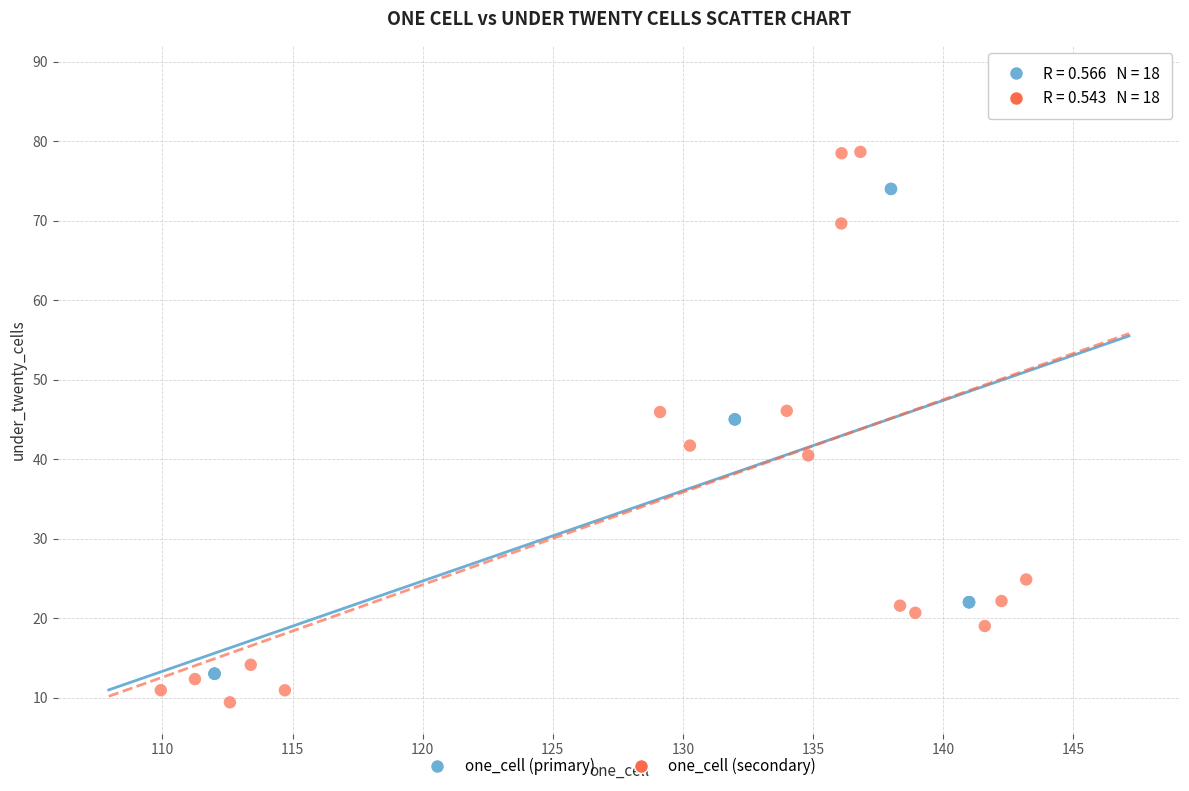

Which series has the widest spread of Y values?

one_cell (secondary)